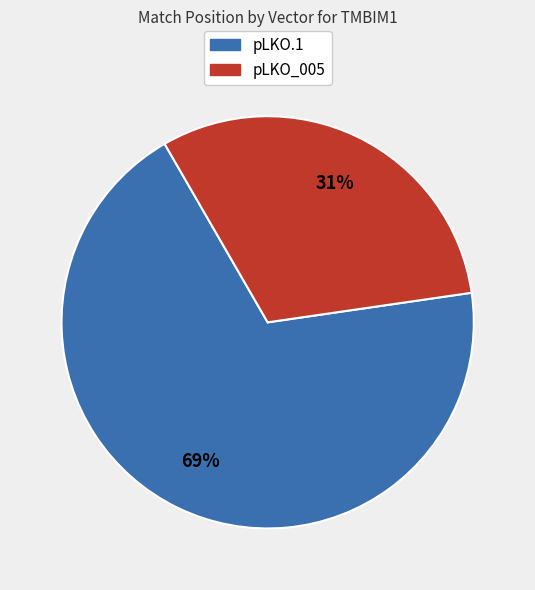

What percentage is the pLKO_005 slice, to the nearest percent?

31%